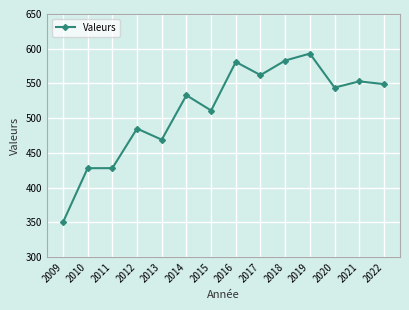

Is it true that the value at 2009 is 350?

True